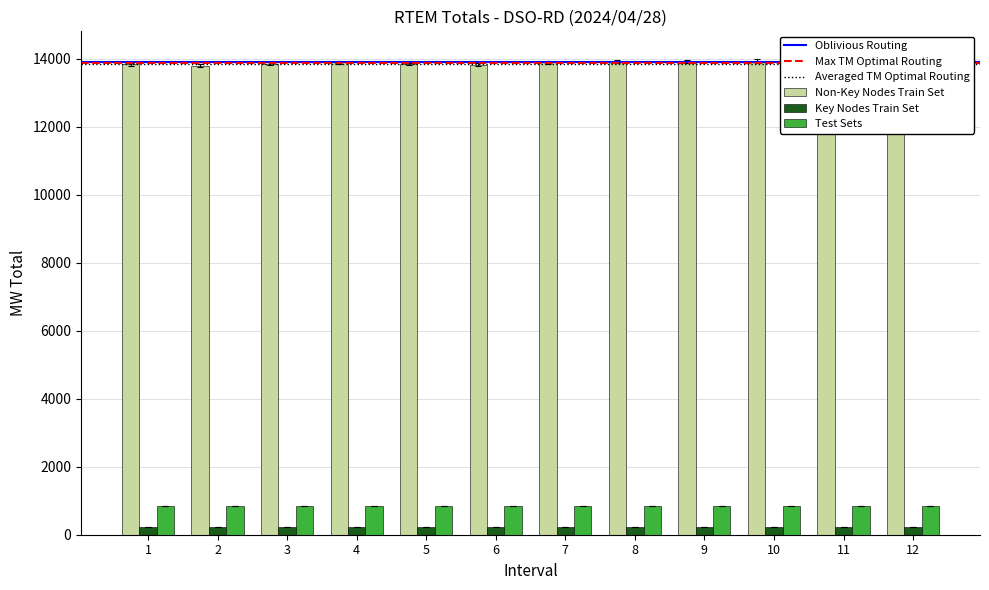

Between 4 and 9, which is larger?

9